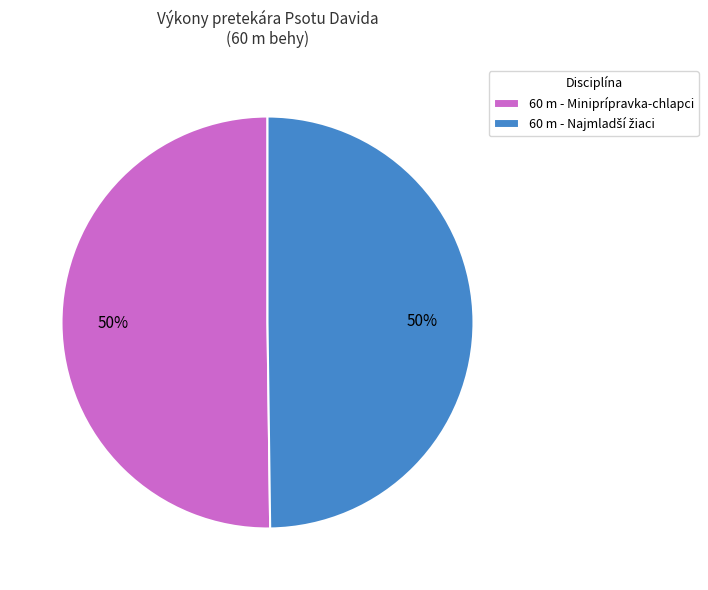

What percentage is the 60 m - Miniprípravka-chlapci slice, to the nearest percent?

50%